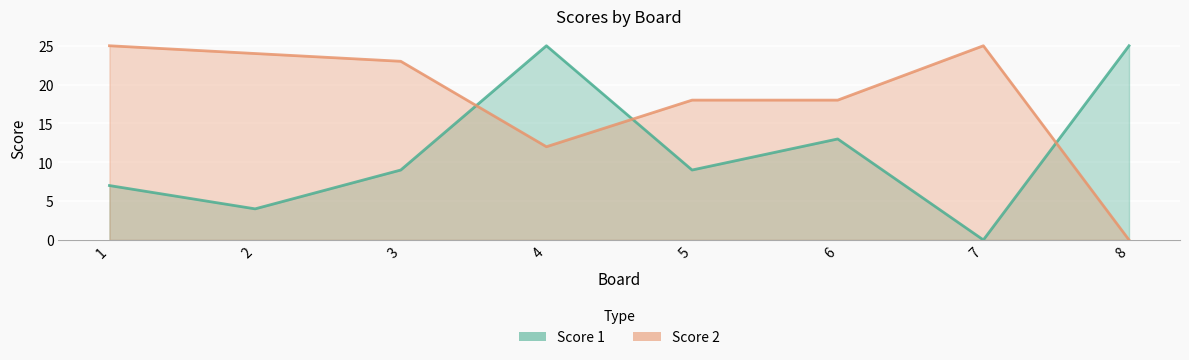

At which category is the sum across all series the highest?

4